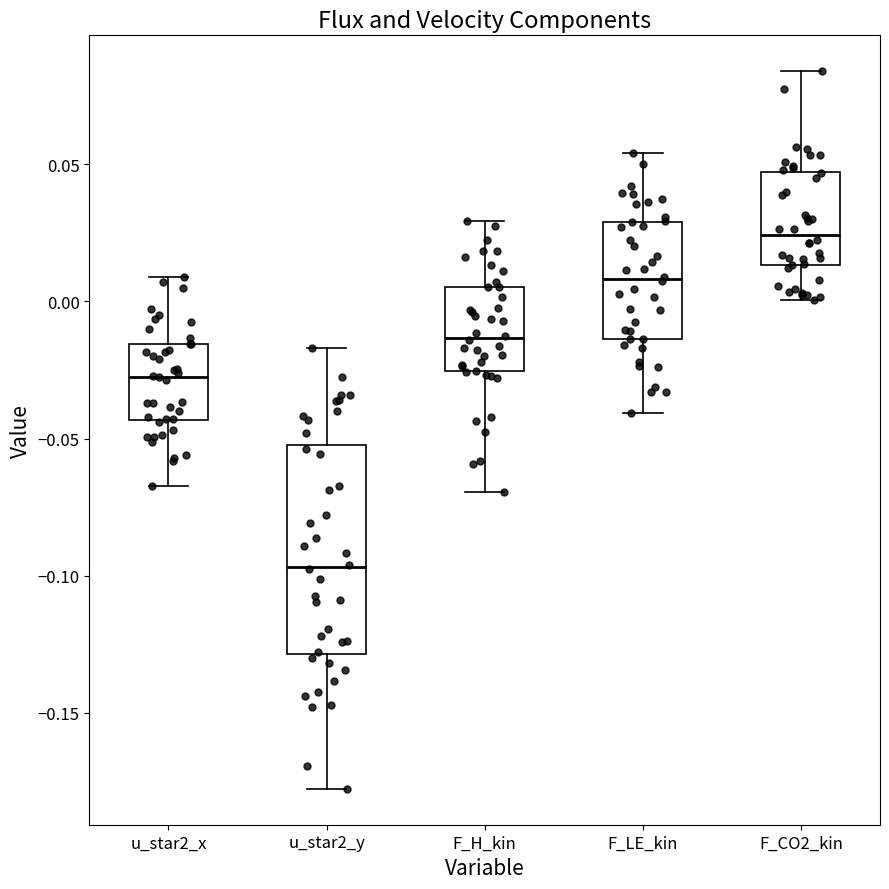

Reading left to right, read every box against the y-axis: the position of its median line, the range the box covers, and the ends of its whiskers. The values are not printed on the chart, so give them approximately, as read against the axis.

u_star2_x: median -0.030, box -0.045 to -0.015, whiskers -0.065 to 0.010
u_star2_y: median -0.095, box -0.130 to -0.050, whiskers -0.180 to -0.015
F_H_kin: median -0.015, box -0.025 to 0.005, whiskers -0.070 to 0.030
F_LE_kin: median 0.010, box -0.015 to 0.030, whiskers -0.040 to 0.055
F_CO2_kin: median 0.025, box 0.015 to 0.045, whiskers 0.000 to 0.085